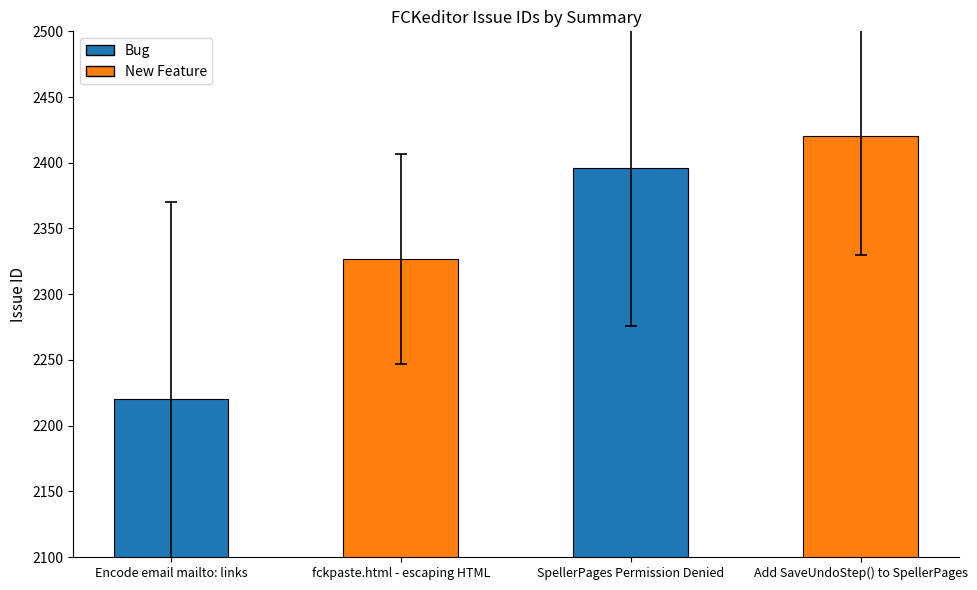

What is the difference between the values at Add SaveUndoStep() to SpellerPages and Encode email mailto: links?

200